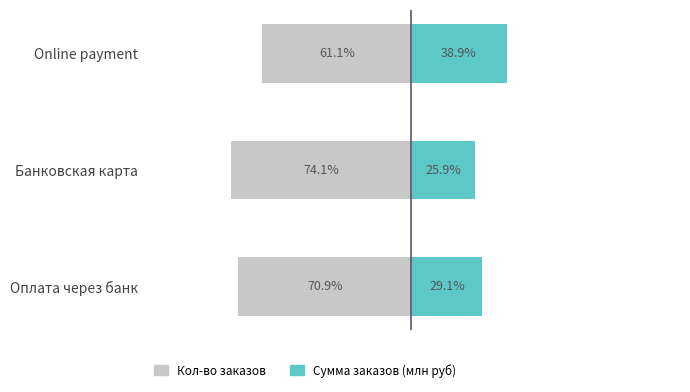

Are the bars grouped side by side (vs. stacked)?

Yes